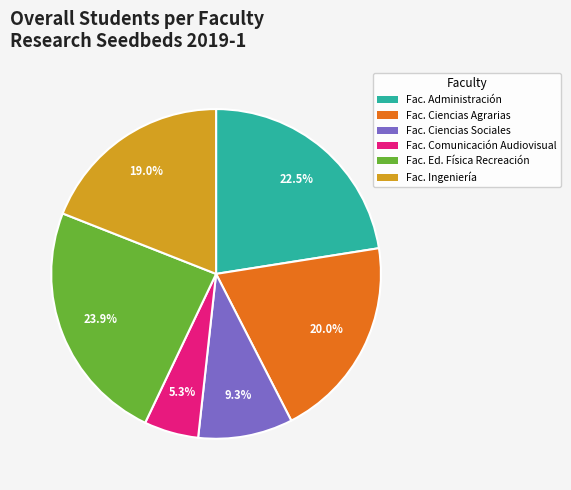

Which has a higher value, Fac. Administración or Fac. Ingeniería?

Fac. Administración